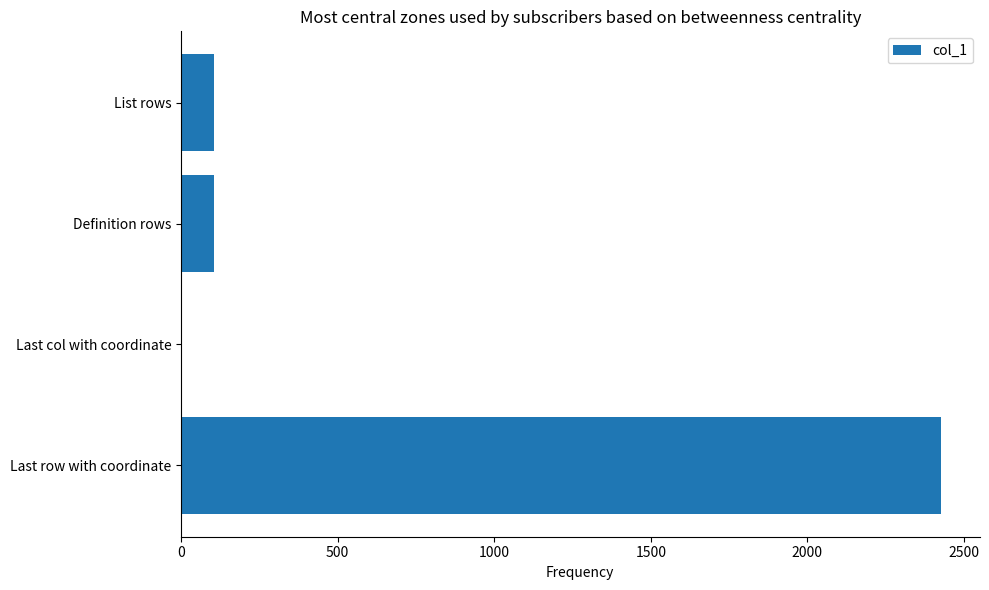

Which label corresponds to the largest value in the chart?

Last row with coordinate